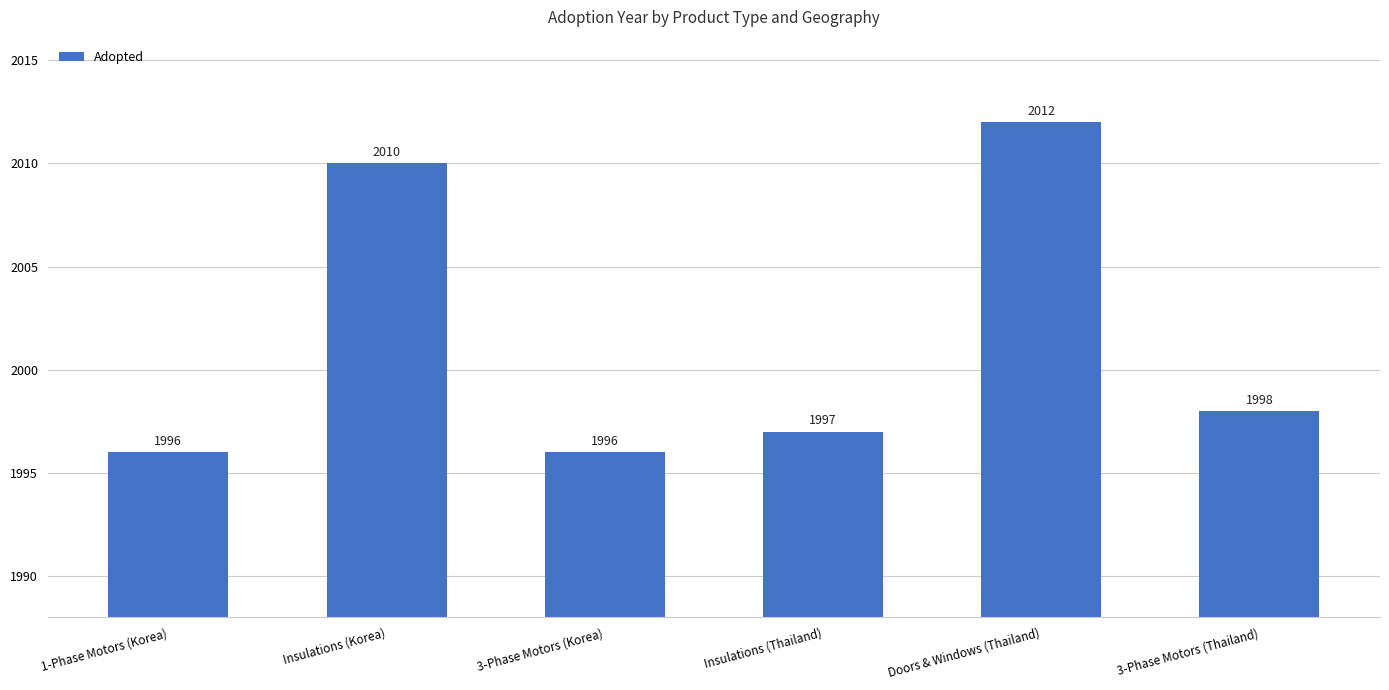

Reading left to right, extract all data points from this chart.

1996	2010	1996	1997	2012	1998